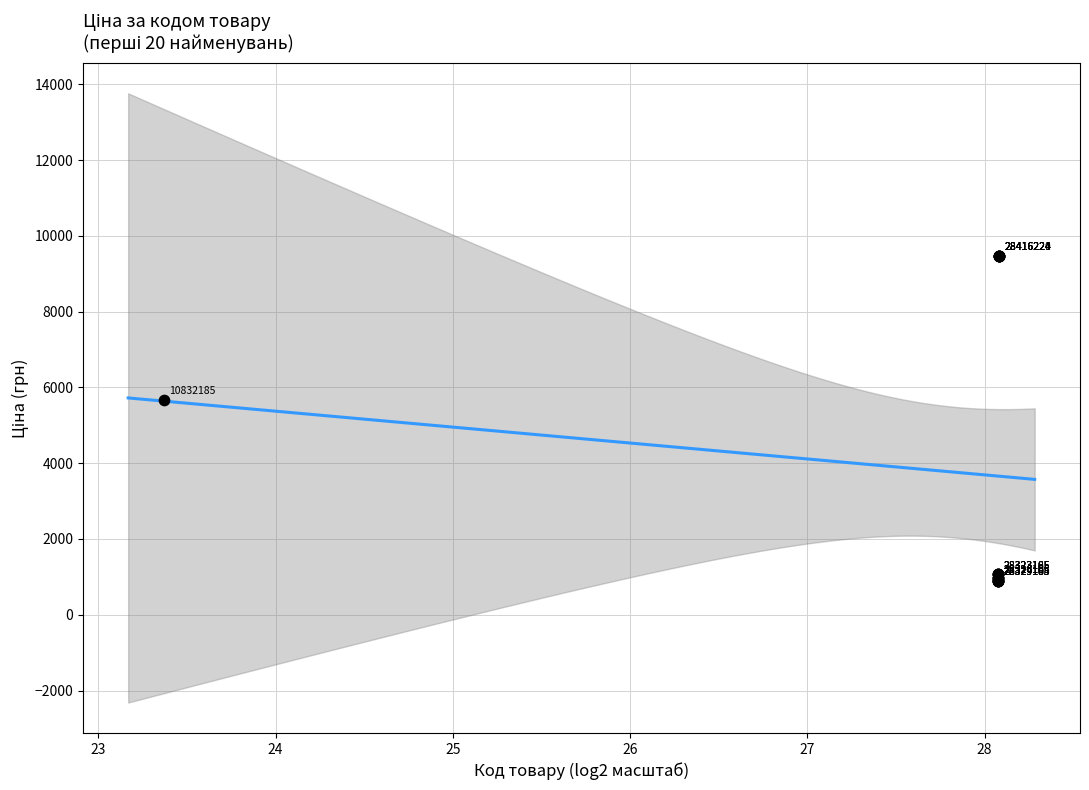

What Y value in the scatter plot is closest to 5187?

5673.8